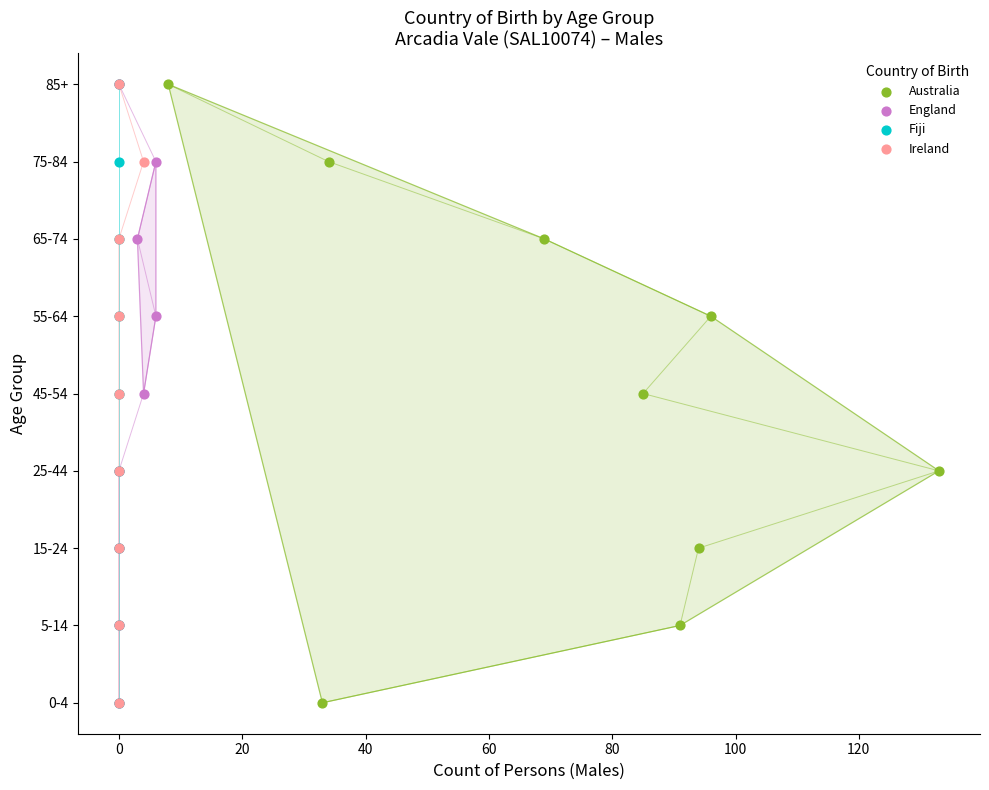

What are all the series names shown in the legend?

Australia, England, Fiji, Ireland